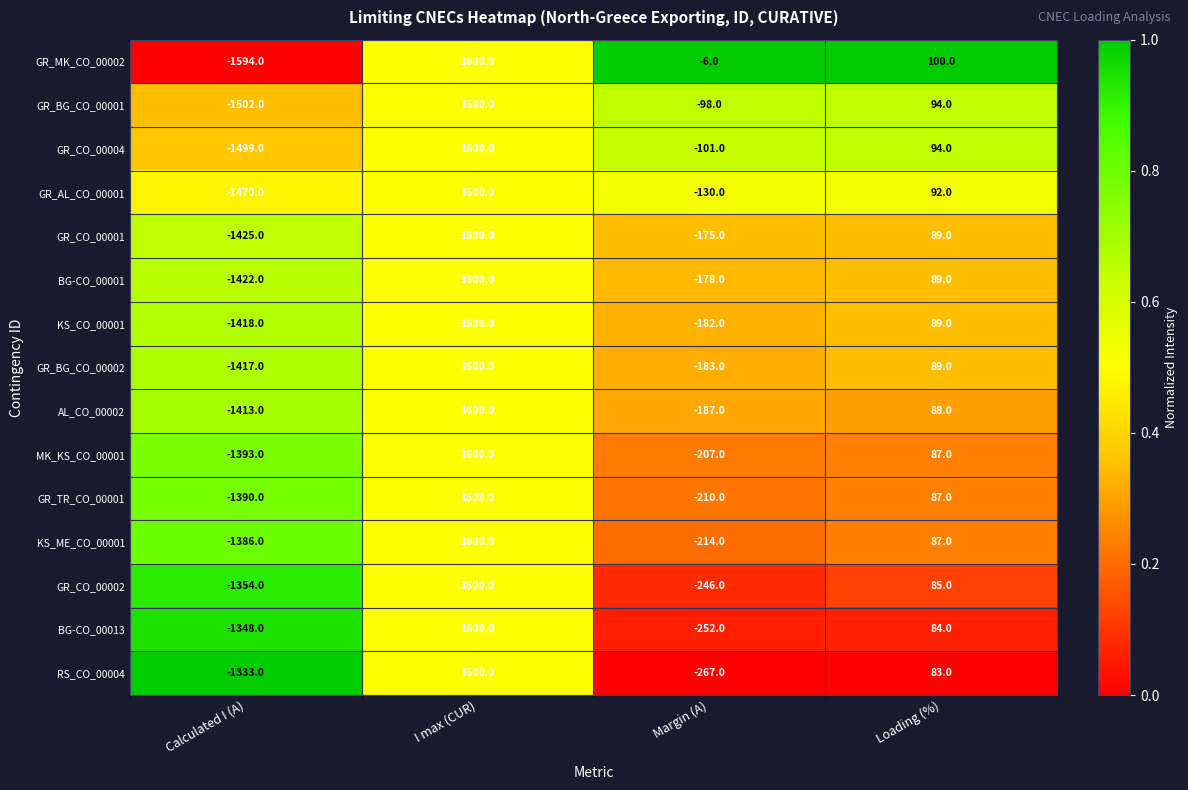

What is the difference between the maximum and minimum values in the GR_CO_00001 series?

3025